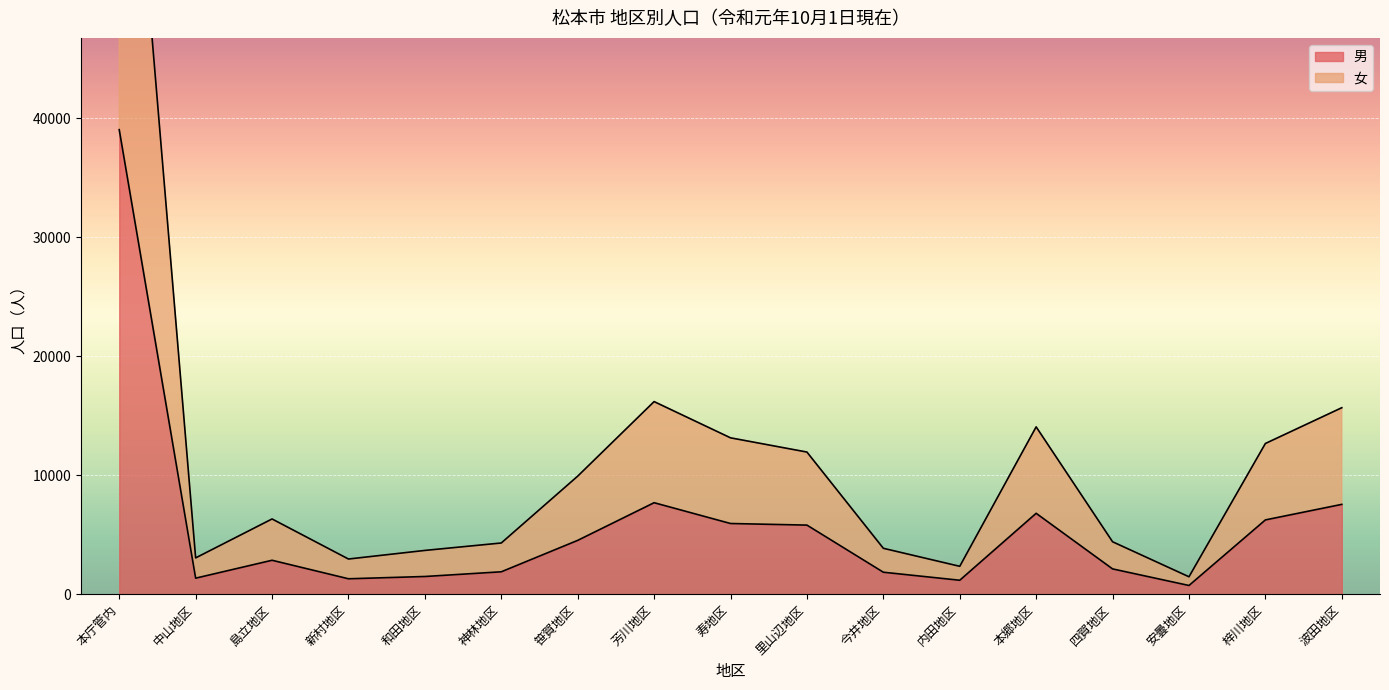

Which series changed the most between 芳川地区 and 四賀地区?

女